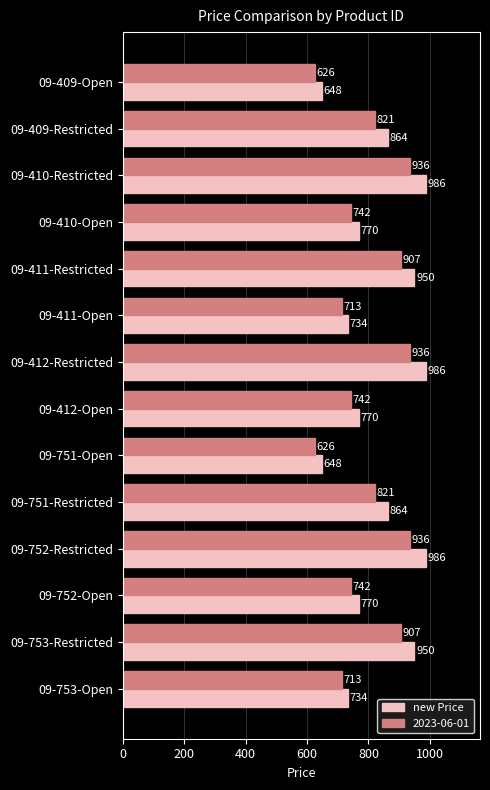

Which series changed the most between 09-409-Open and 09-753-Restricted?

new Price